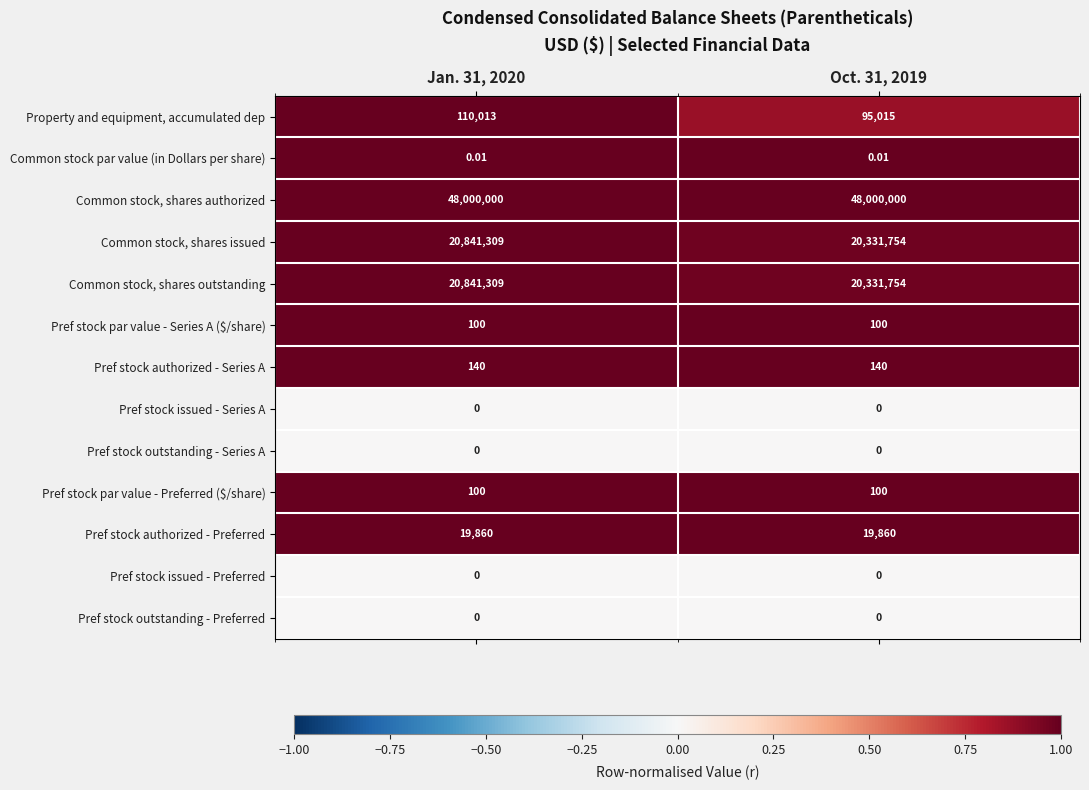

Is the value of Common stock par value (in Dollars per share) at Jan. 31, 2020 greater than the value of Pref stock outstanding - Preferred at Jan. 31, 2020?

Yes